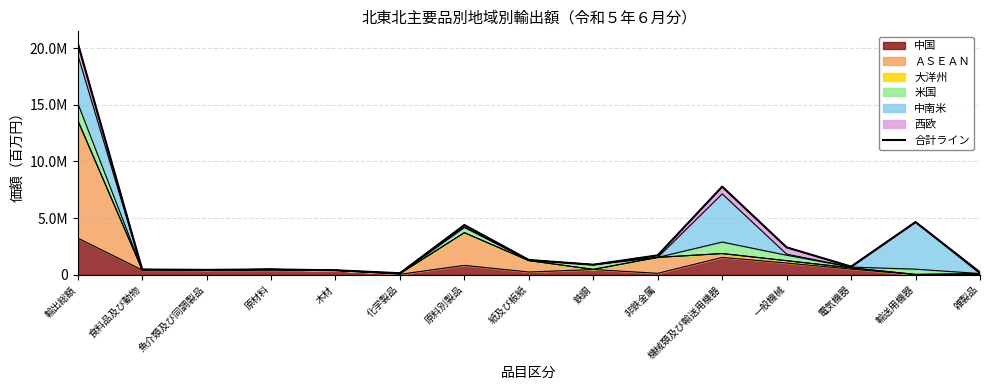

Reading right to left, extract all data points from this chart.

雑製品=206805	輸送用機器=4645592	電気機器=714470	一般機械=2413253	機械類及び輸送用機器=7773315	非鉄金属=1708802	鉄鋼=882987	紙及び板紙=1300263	原料別製品=4384923	化学製品=131156	木材=390900	原材料=469799	魚介類及び同調製品=427940	食料品及び動物=460285	輸出総額=20457778